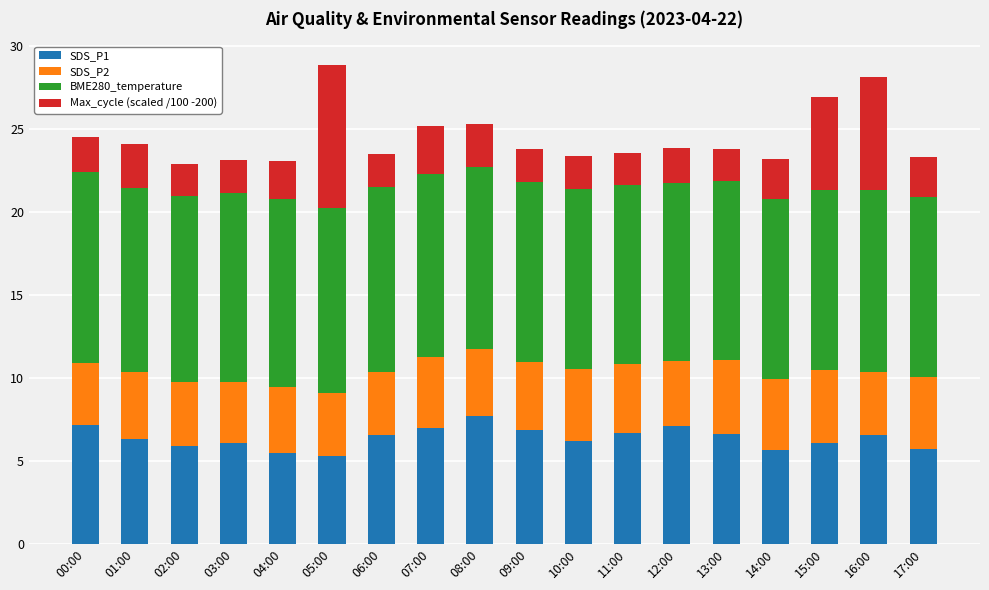

Which category has the highest value in the SDS_P1 series?

08:00